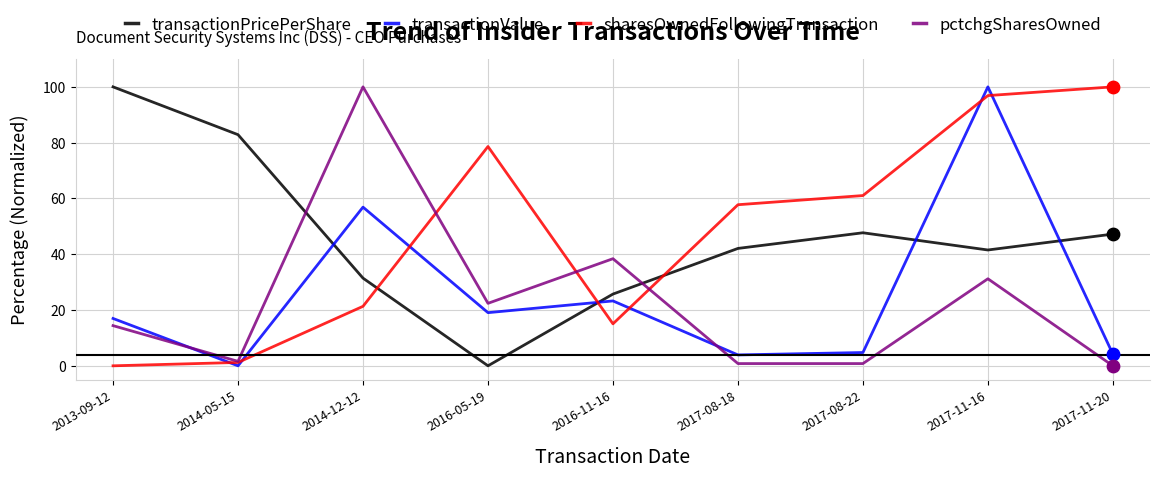

Which series changed the most between 2014-12-12 and 2016-11-16?

pctchgSharesOwned